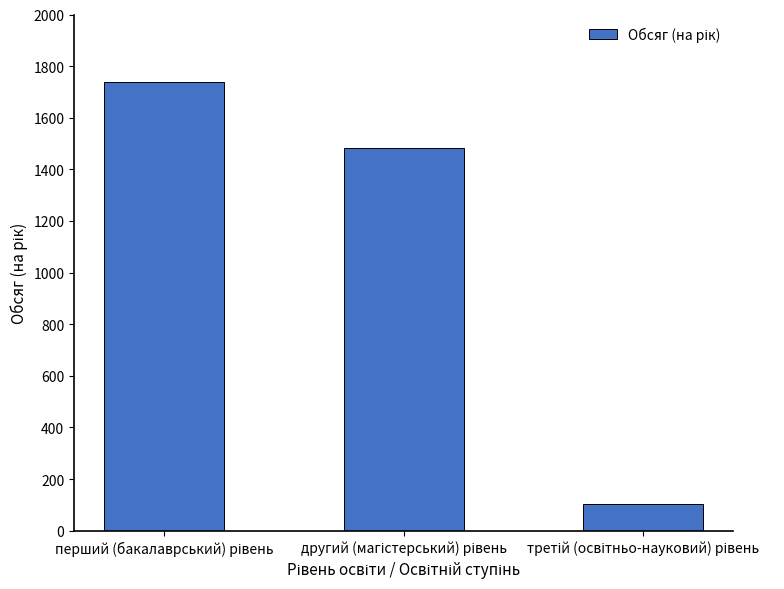

What is the value of the 1st bar from the left?

1740